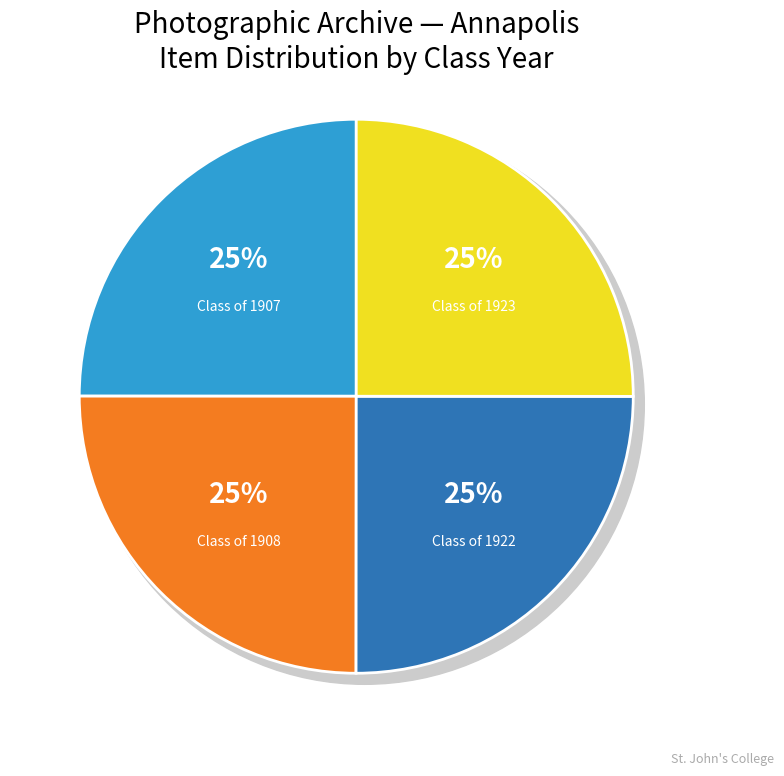

Approximately how many times larger is the value at Class of 1923 compared to Class of 1908?

1.0